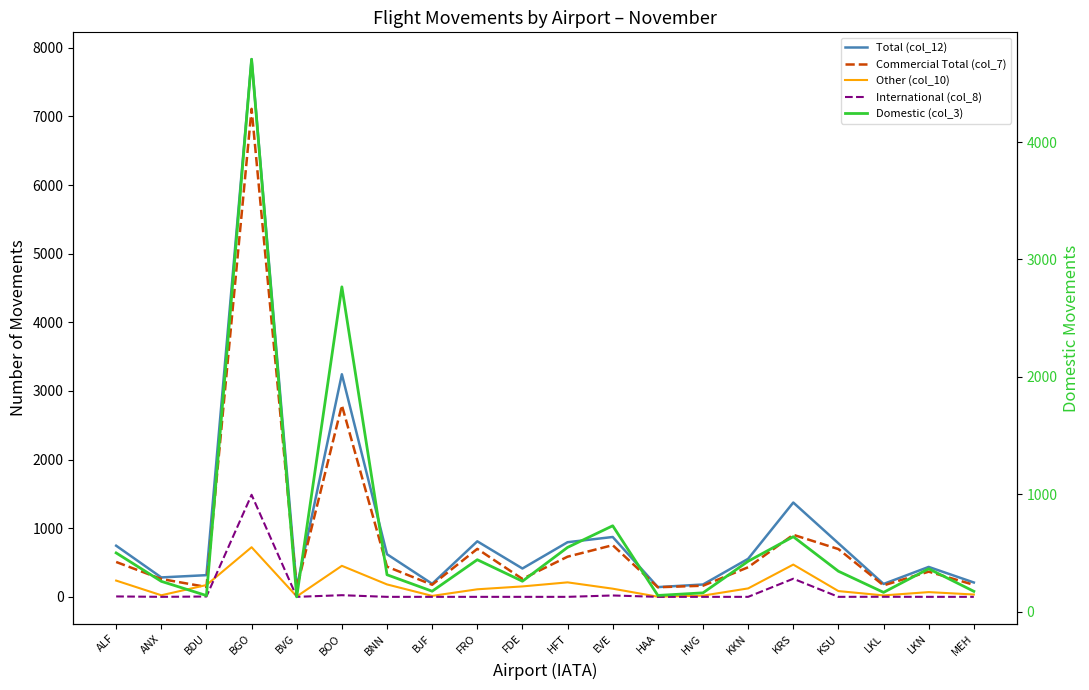

The value of Domestic (col_3) at BVG is 128. True or false?

True